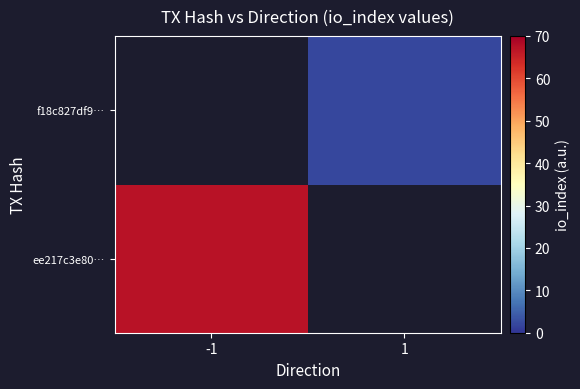

Between 1 and -1, which is larger?

-1